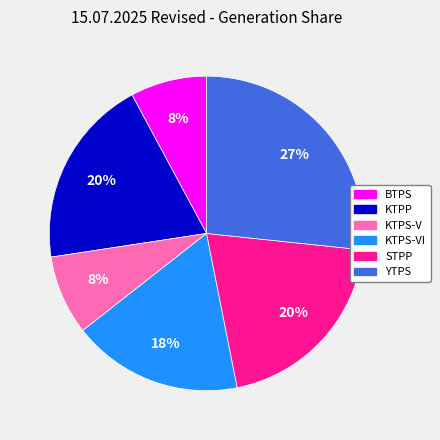

To the nearest percent, what is the difference between the largest and smallest slice percentages?

19%